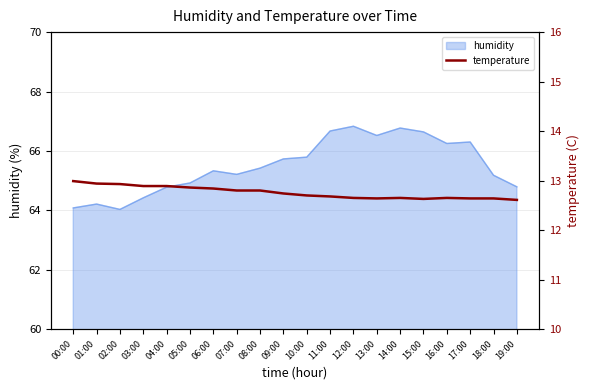

The humidity series shows 65.2 at 18:00. True or false?

True